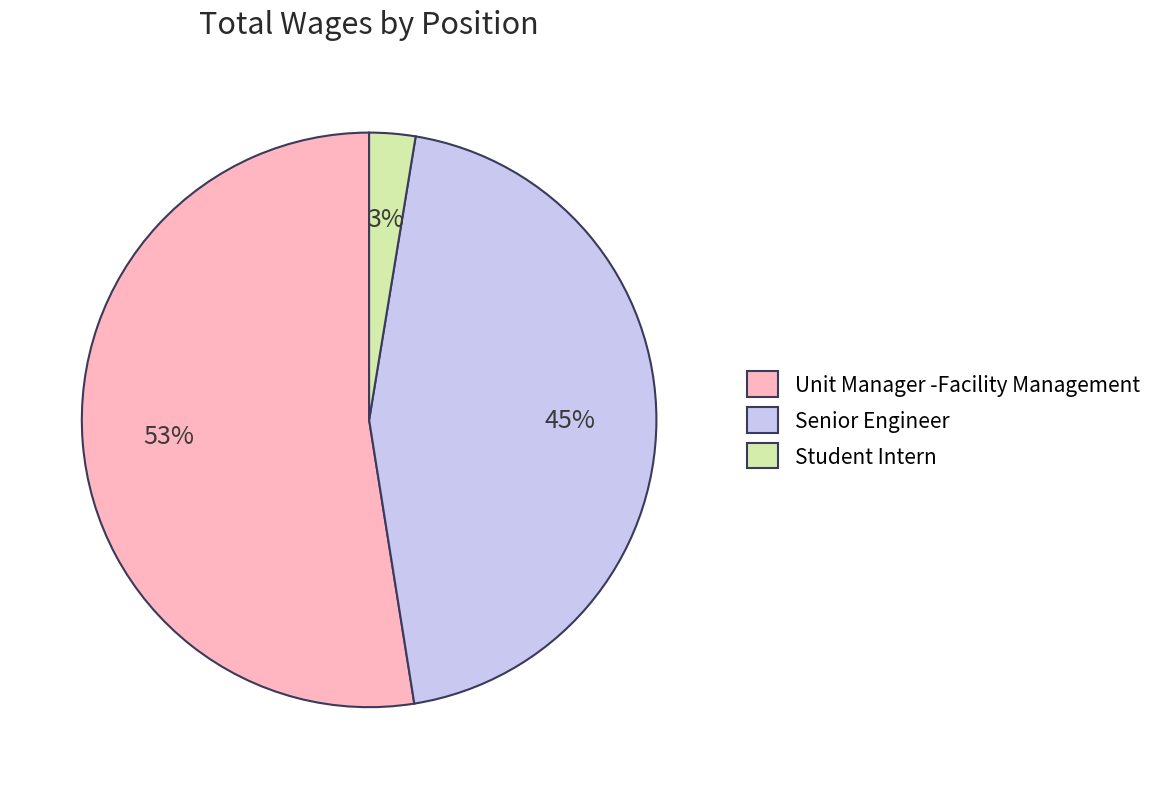

Approximately how many times larger is the value at Unit Manager -Facility Management compared to Senior Engineer?

1.2